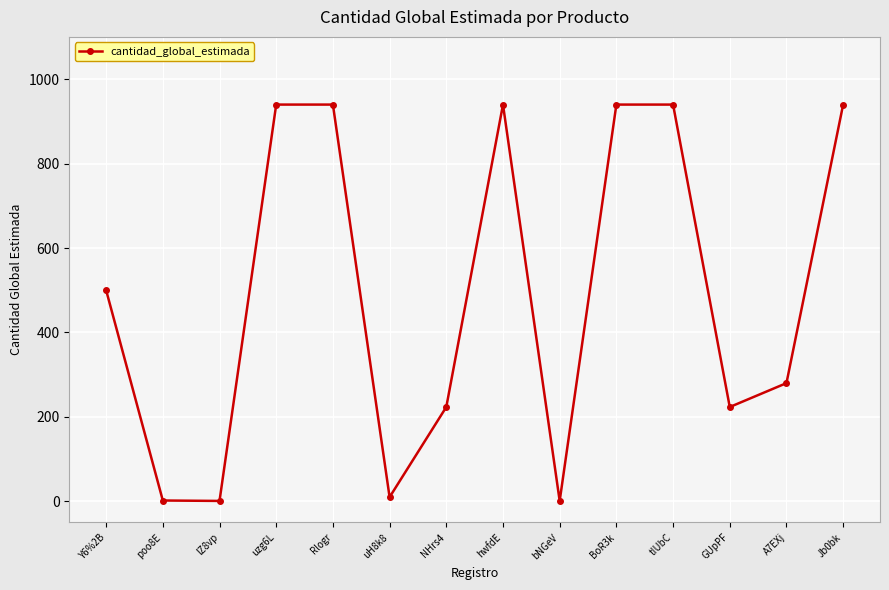

How many distinct data groups are displayed?

1